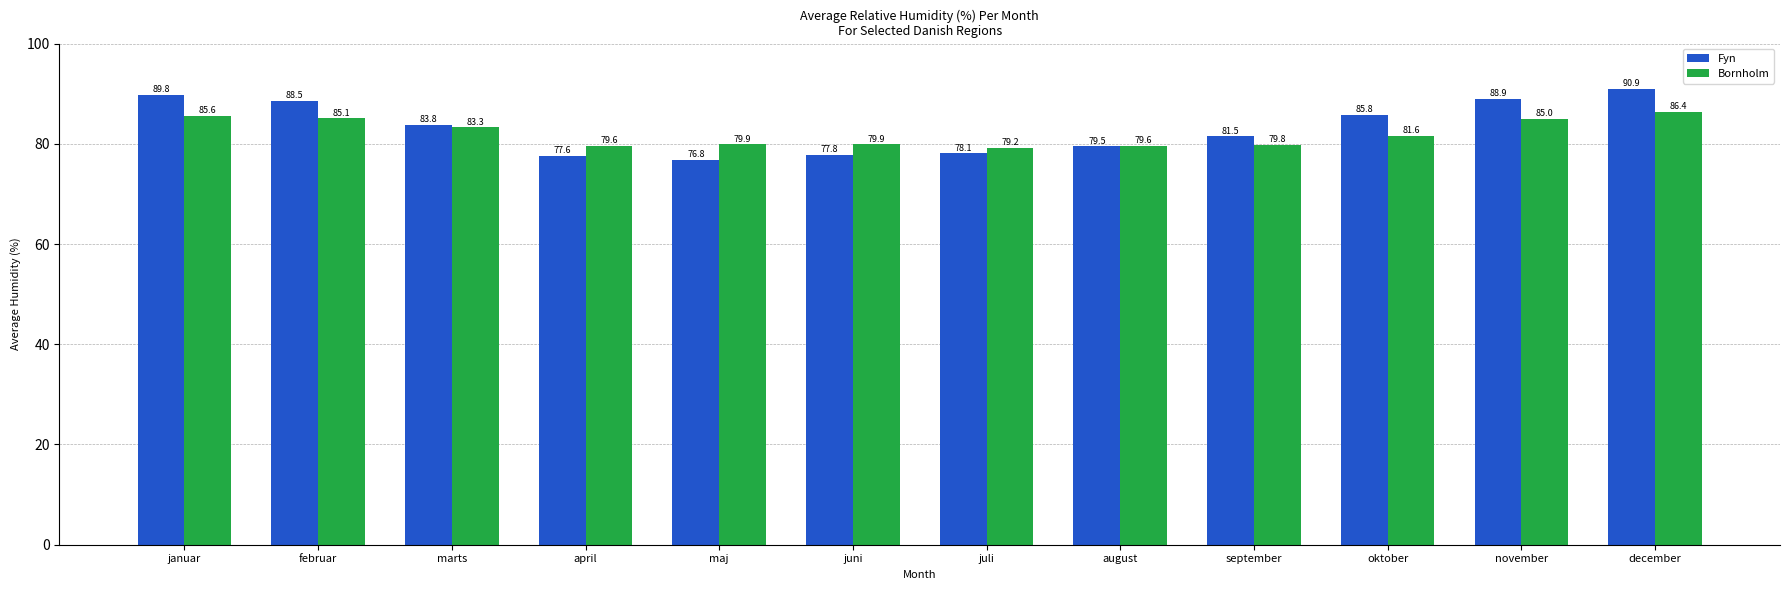

Reading left to right, transcribe all the data shown in this chart.

Fyn: 89.8	88.5	83.8	77.6	76.8	77.8	78.1	79.5	81.5	85.8	88.9	90.9
Bornholm: 85.6	85.1	83.3	79.6	79.9	79.9	79.2	79.6	79.8	81.6	85.0	86.4